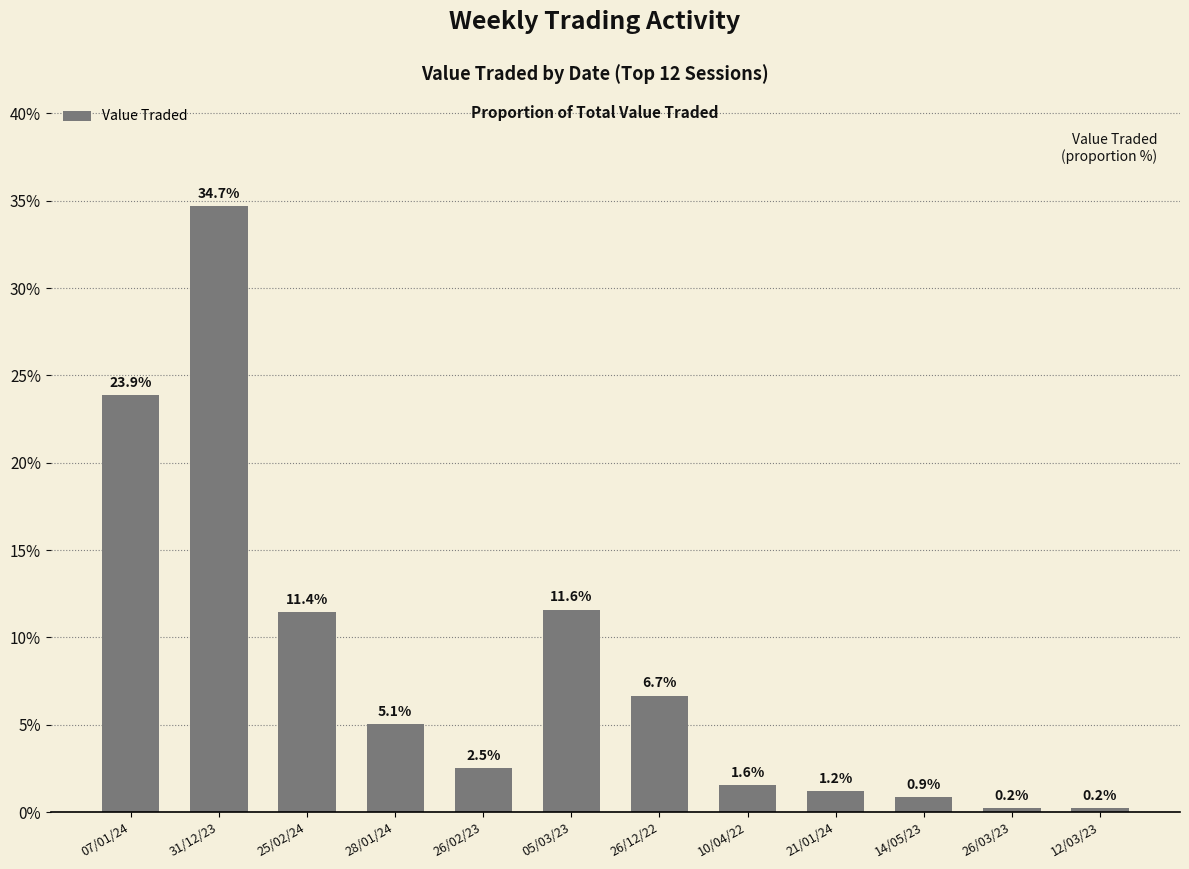

The value at 26/02/23 is 0.9. True or false?

False